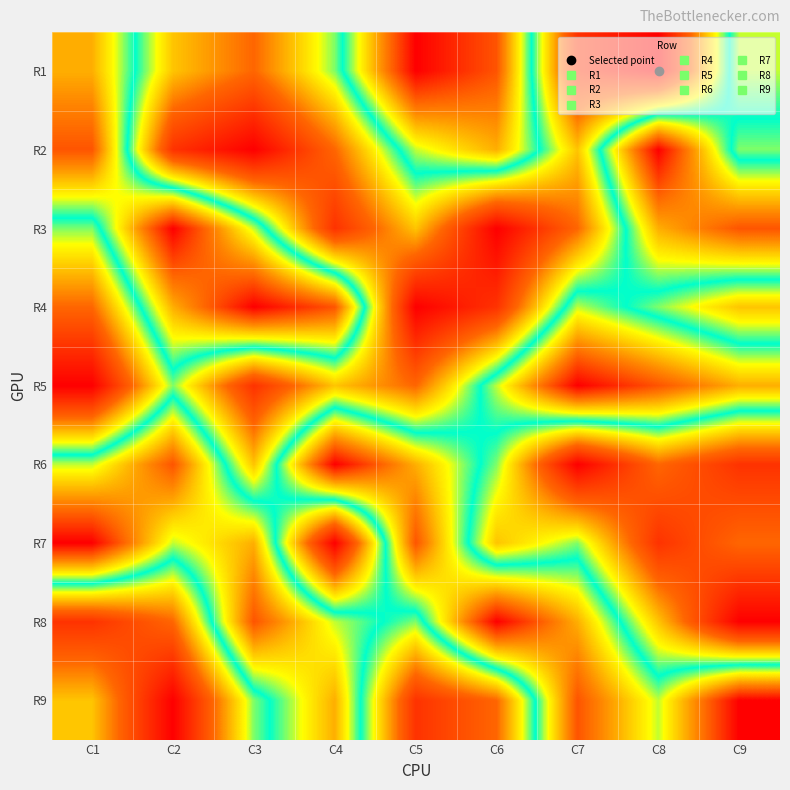

List the series in order of their peak value, highest first.

R1, R2, R3, R4, R5, R6, R7, R8, R9